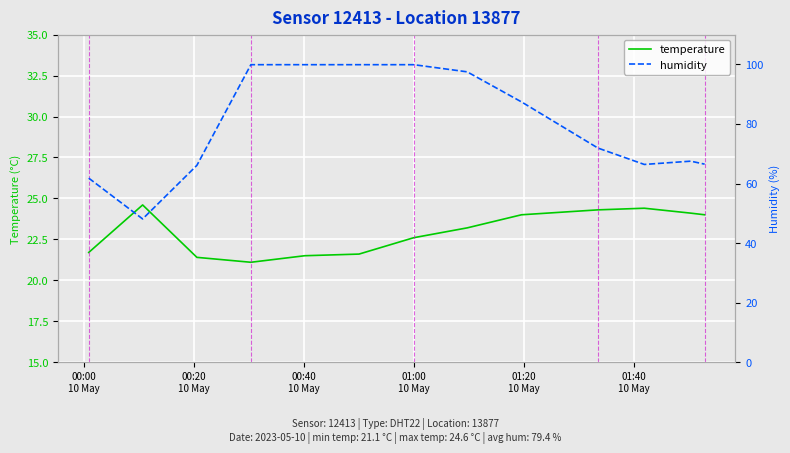

True or false: humidity and temperature cross at least once.

False